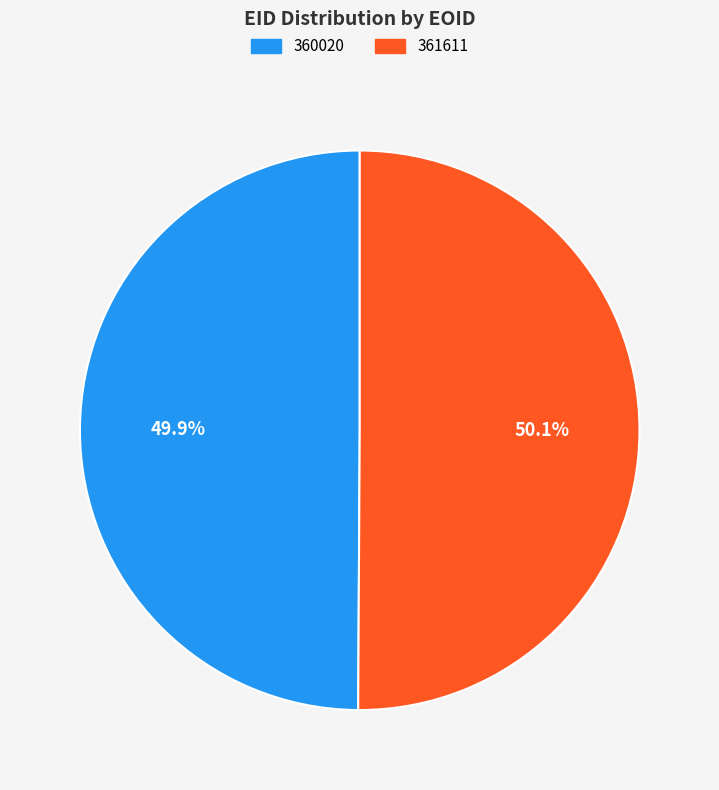

What percentage do 360020 and 361611 together represent?

100.0%